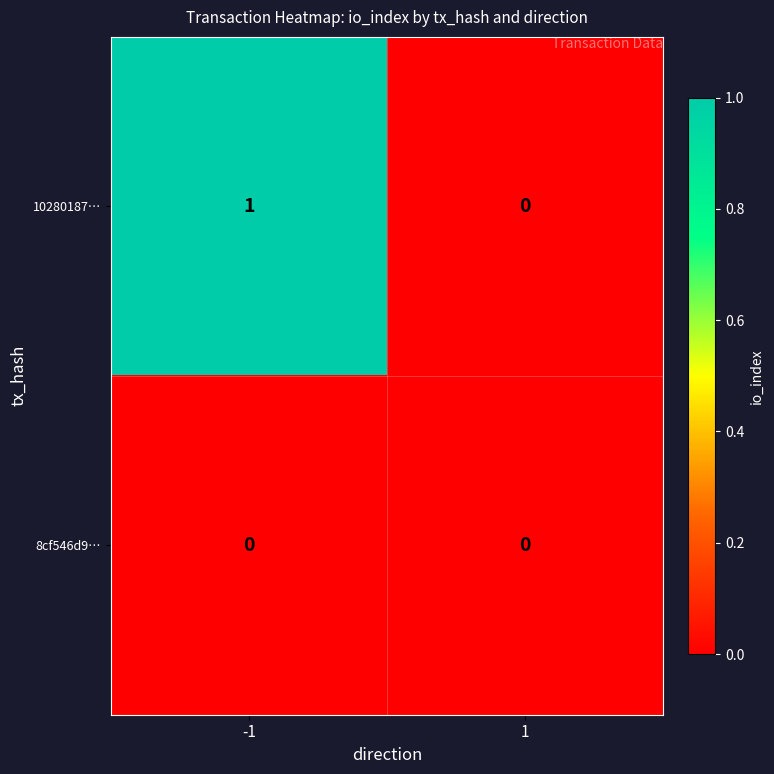

Reading left to right, list all the values displayed in this chart.

10280187…: 1	0
8cf546d9…: 0	0